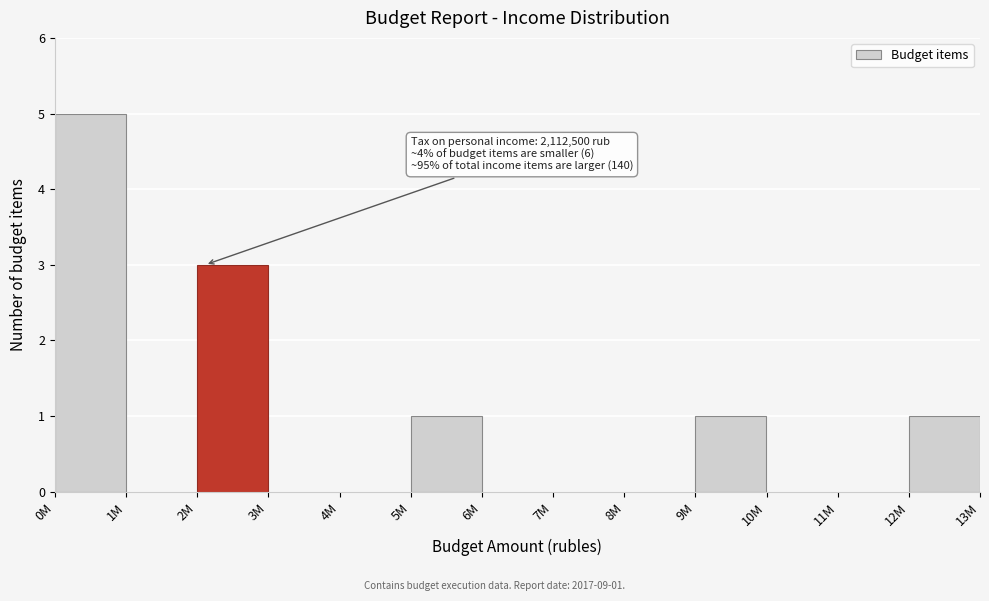

Reading left to right, list all the values displayed in this chart.

0M=5	1M=0	2M=3	3M=0	4M=0	5M=1	6M=0	7M=0	8M=0	9M=1	10M=0	11M=0	12M=1